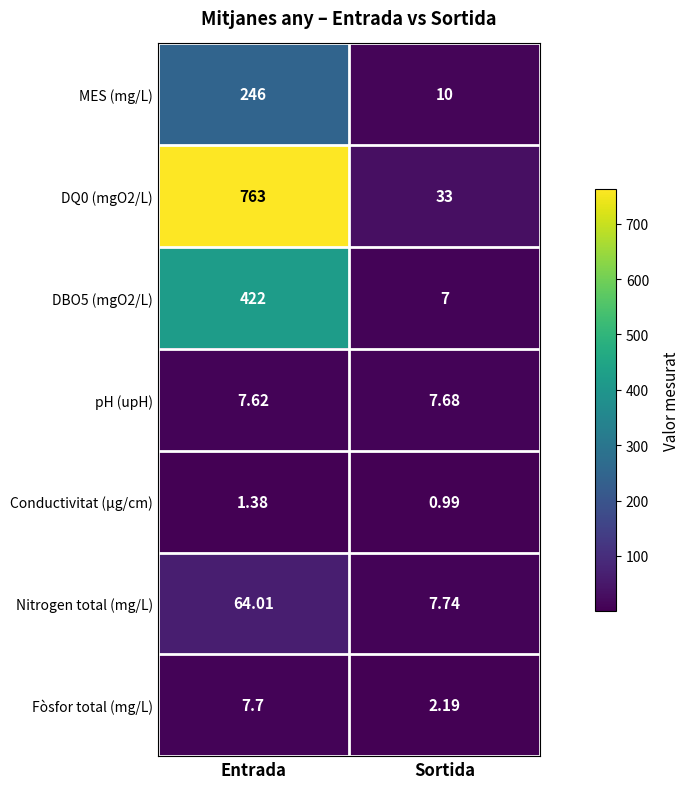

At which label is Fòsfor total (mg/L) closest to 4?

Sortida